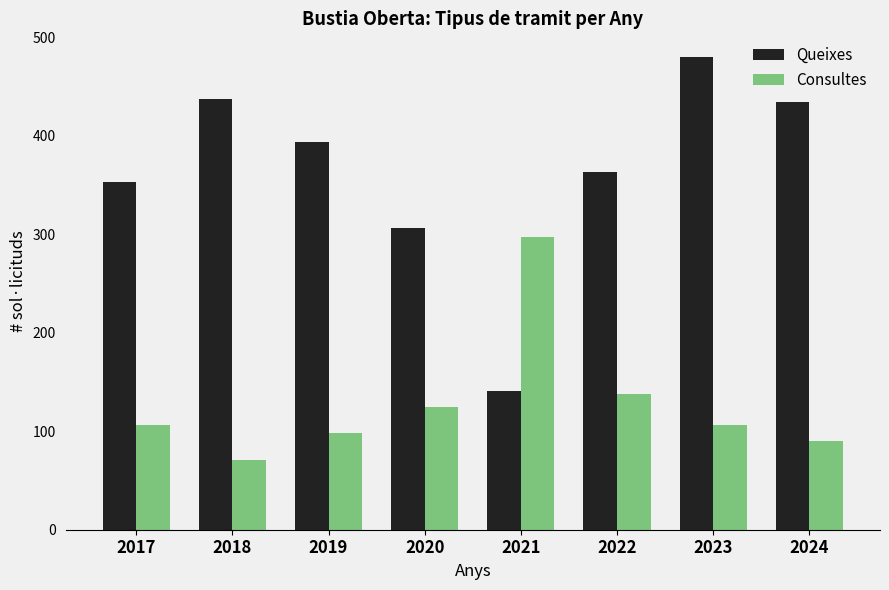

How many groups of bars are there?

8